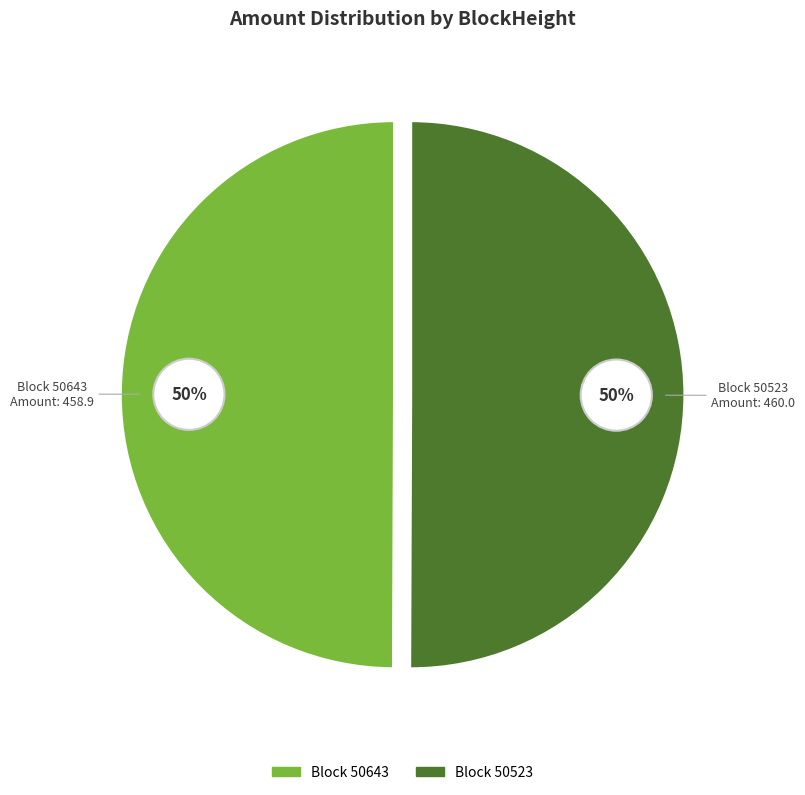

To the nearest percent, what is the average slice percentage?

50%